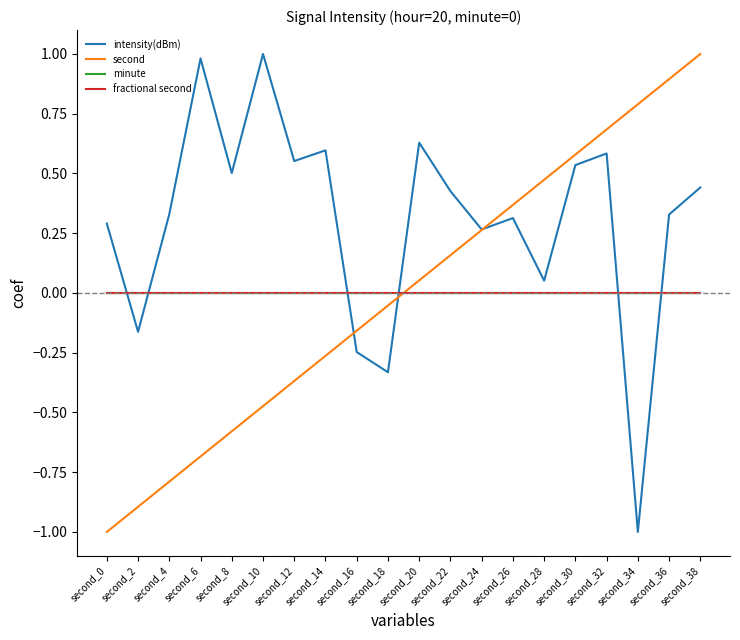

Does the chart display data point markers on the line(s)?

No